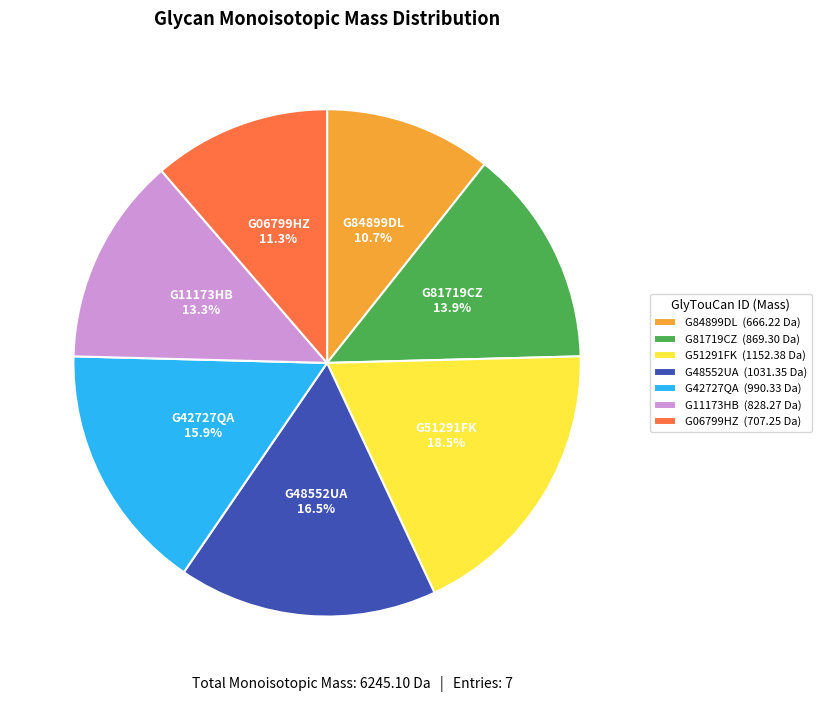

Rank the categories by value from lowest to highest.

G84899DL, G06799HZ, G11173HB, G81719CZ, G42727QA, G48552UA, G51291FK